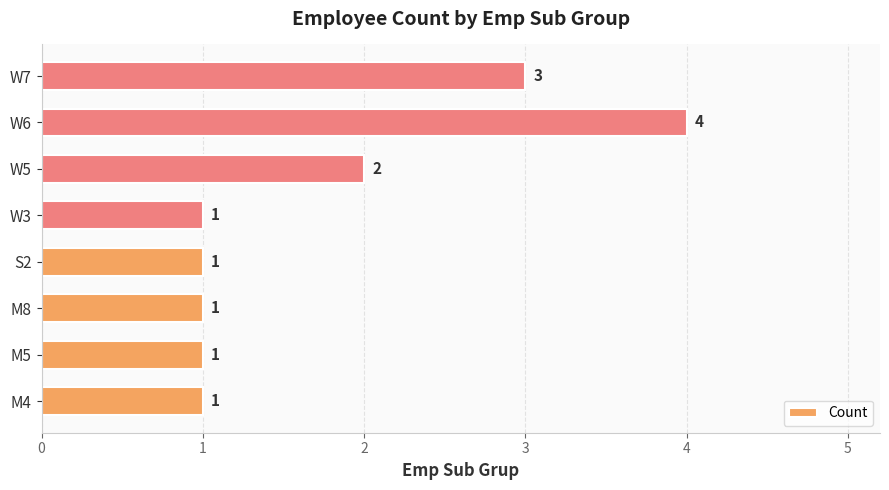

What is the maximum value shown in the chart?

4